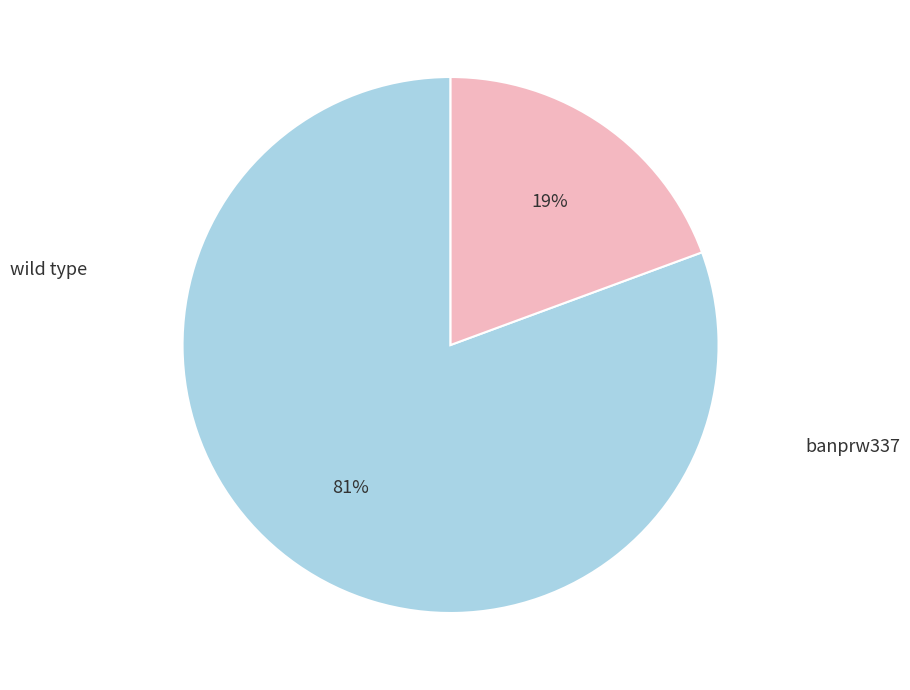

Is it true that wild type is 74% of the pie?

False